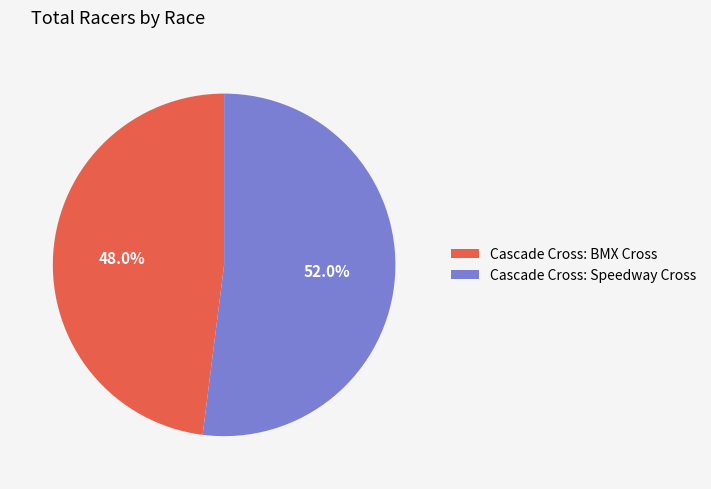

How many slices are in this pie chart?

2